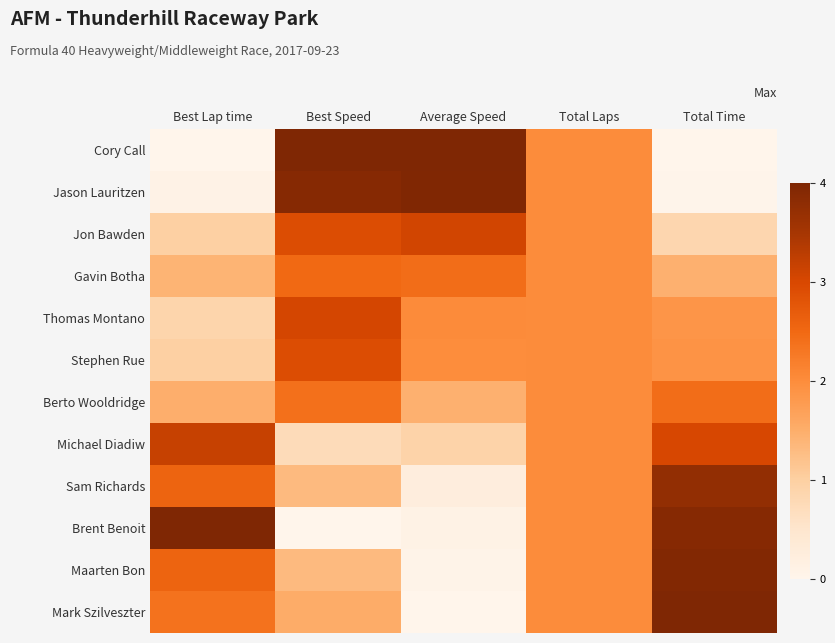

Which series has the largest range (max minus min)?

Cory Call